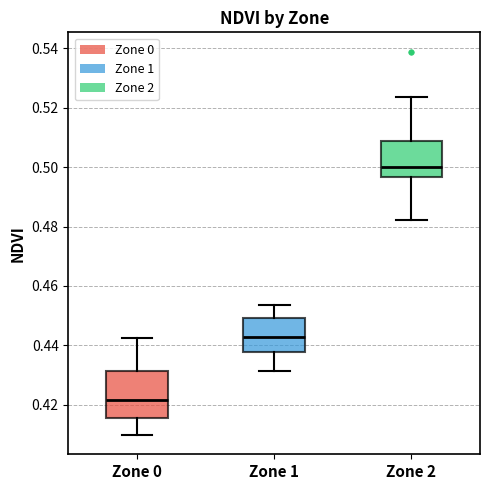

Which box has the lowest median line?

Zone 0